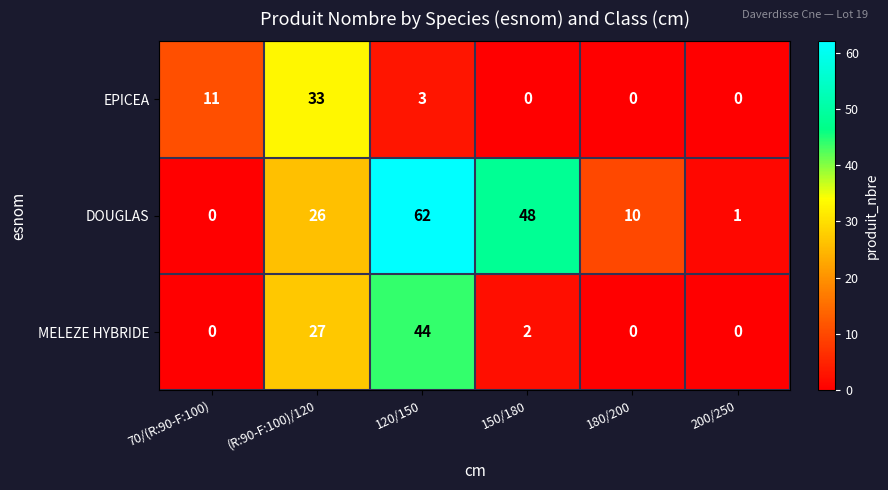

What is the maximum value shown in the chart?

62